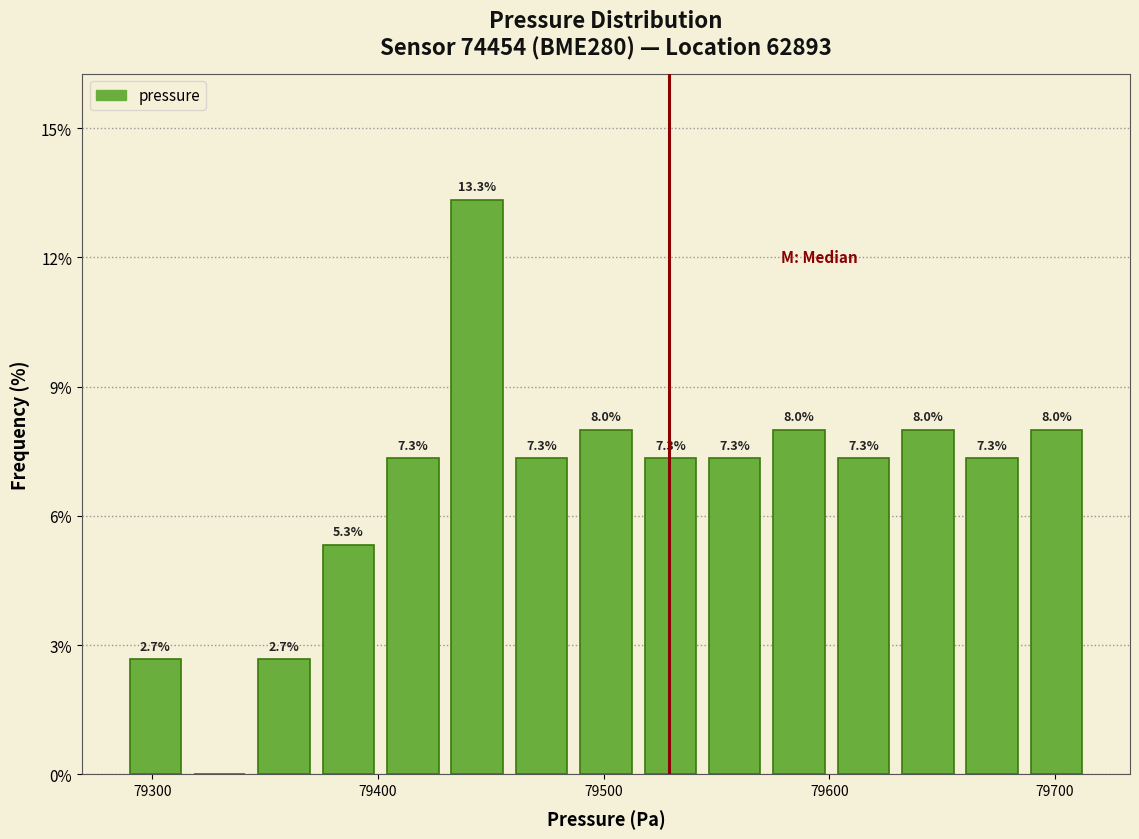

Around what value on the x-axis is the tallest bar? Give the approximate position of its centre, as read against the axis.

79440